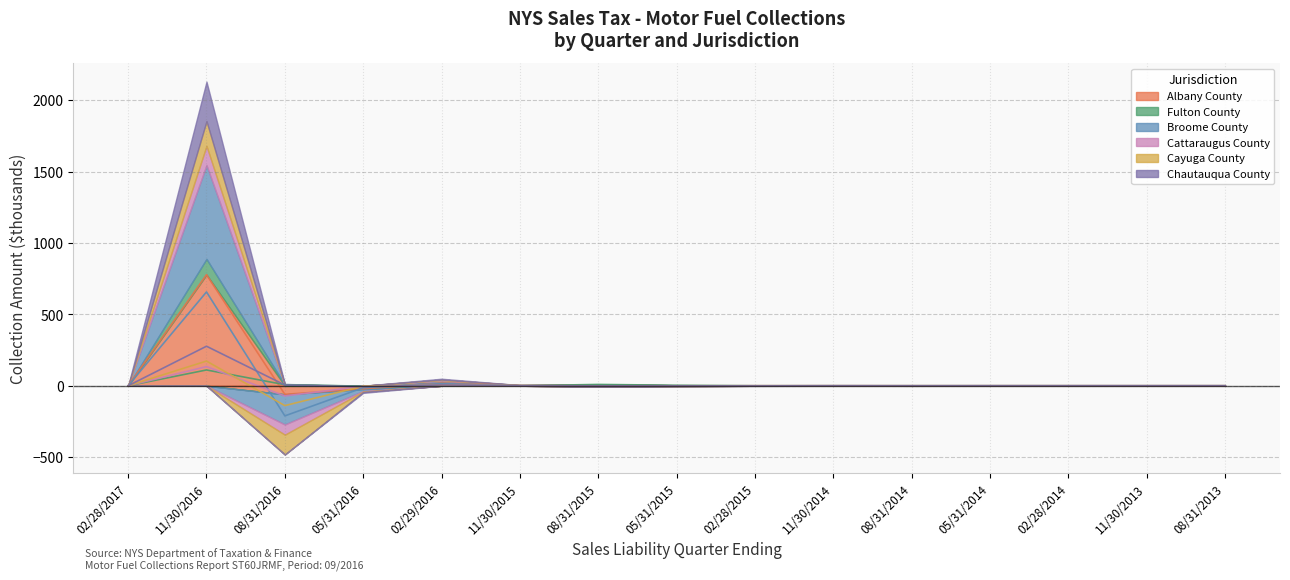

The value of Cattaraugus County at 05/31/2016 is -3.3. True or false?

True